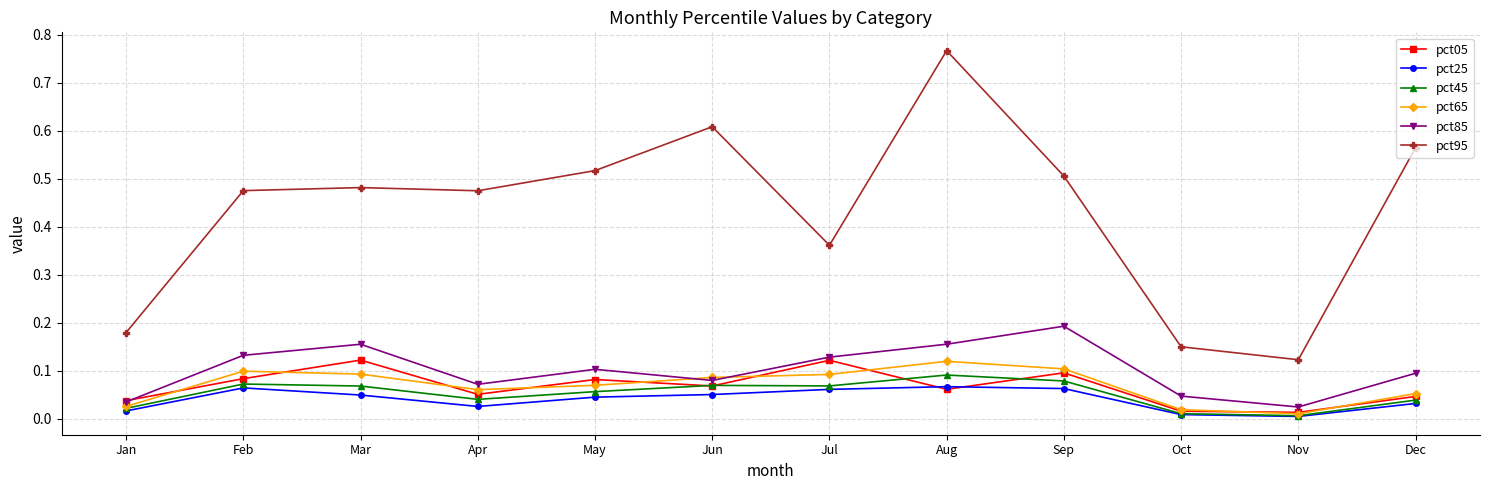

True or false: pct25 and pct95 cross at least once.

False